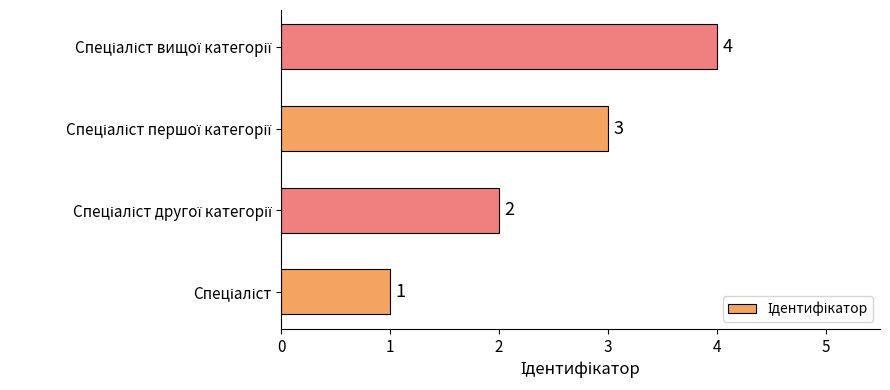

What is the maximum value shown in the chart?

4